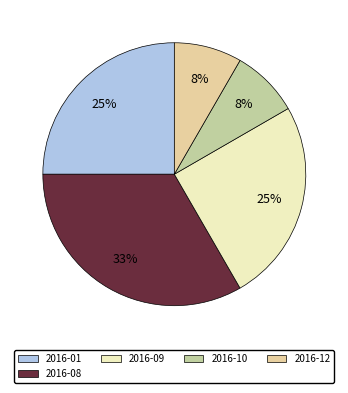

Combined, do 2016-01 and 2016-08 account for over 50%?

Yes